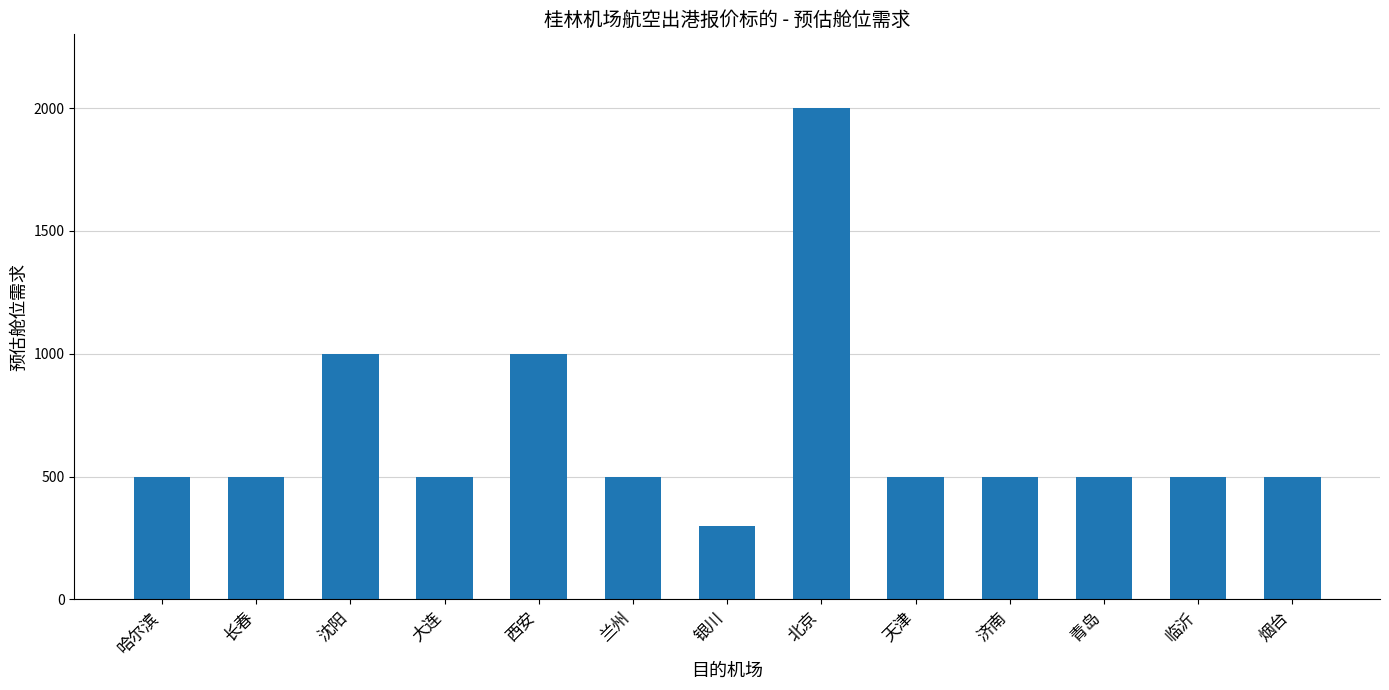

What value does the data have at 哈尔滨, to the nearest 100?

500